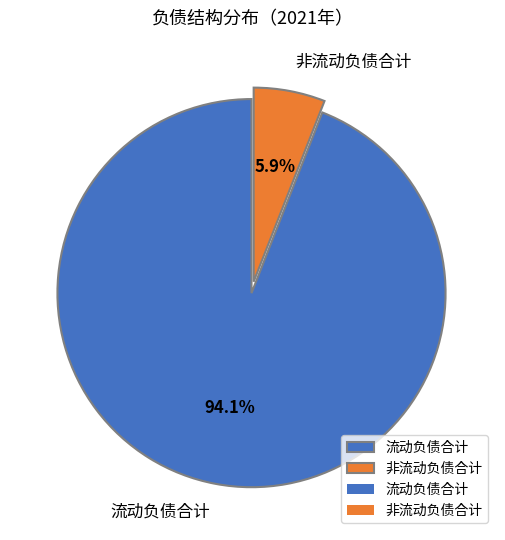

Do 流动负债合计 and 非流动负债合计 together represent more than half of the pie?

Yes